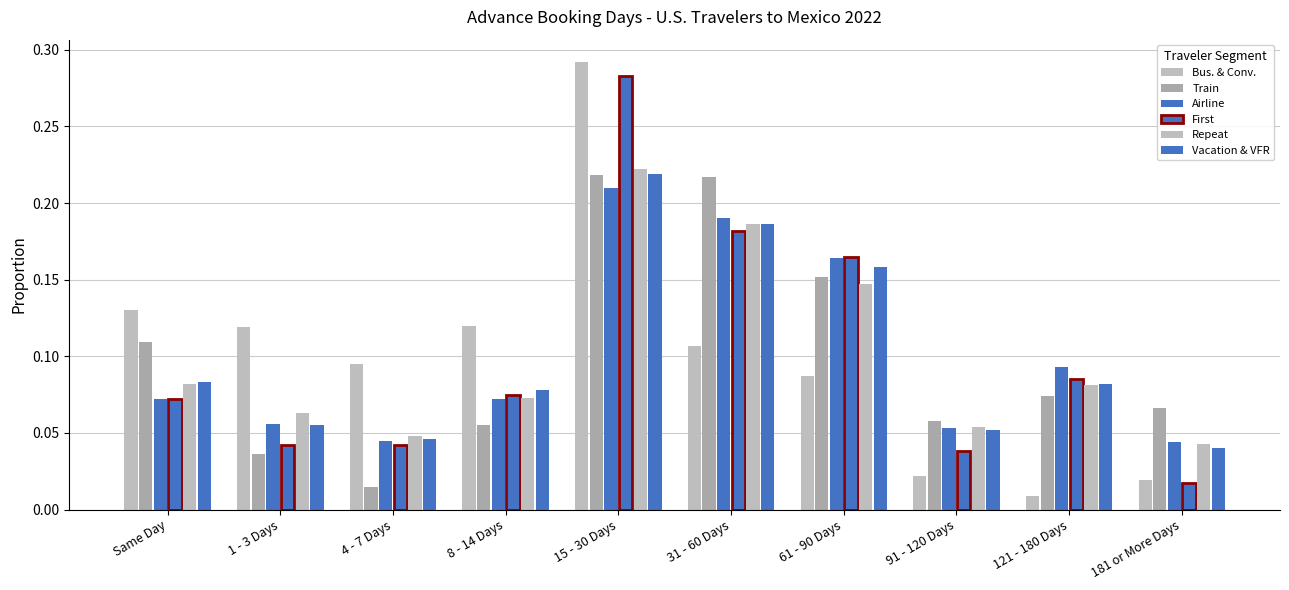

Count the number of data series in this chart.

6